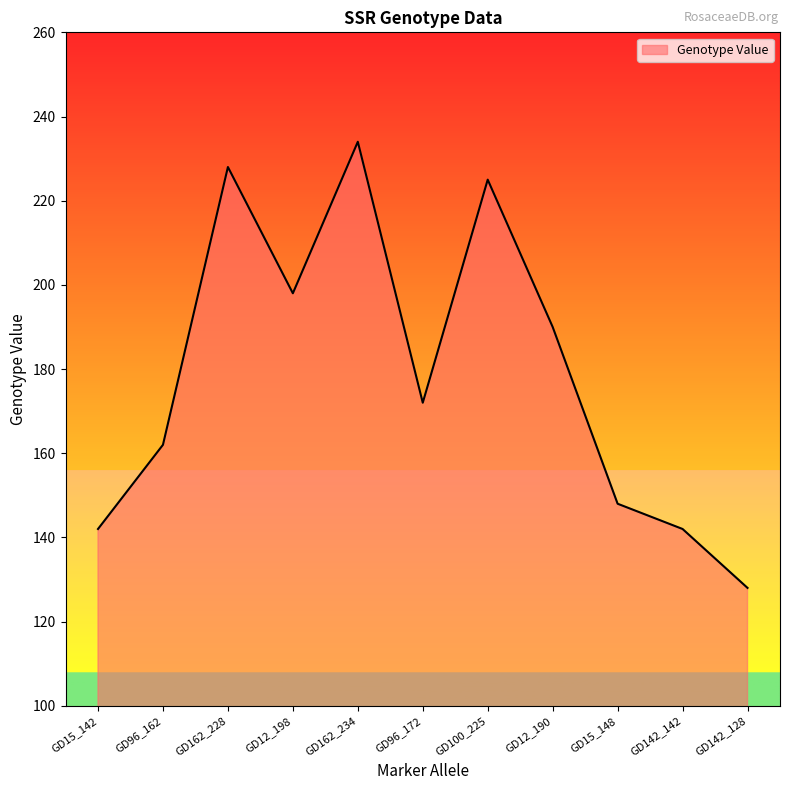

Reading right to left, what are all the values shown in this chart?

128	142	148	190	225	172	234	198	228	162	142